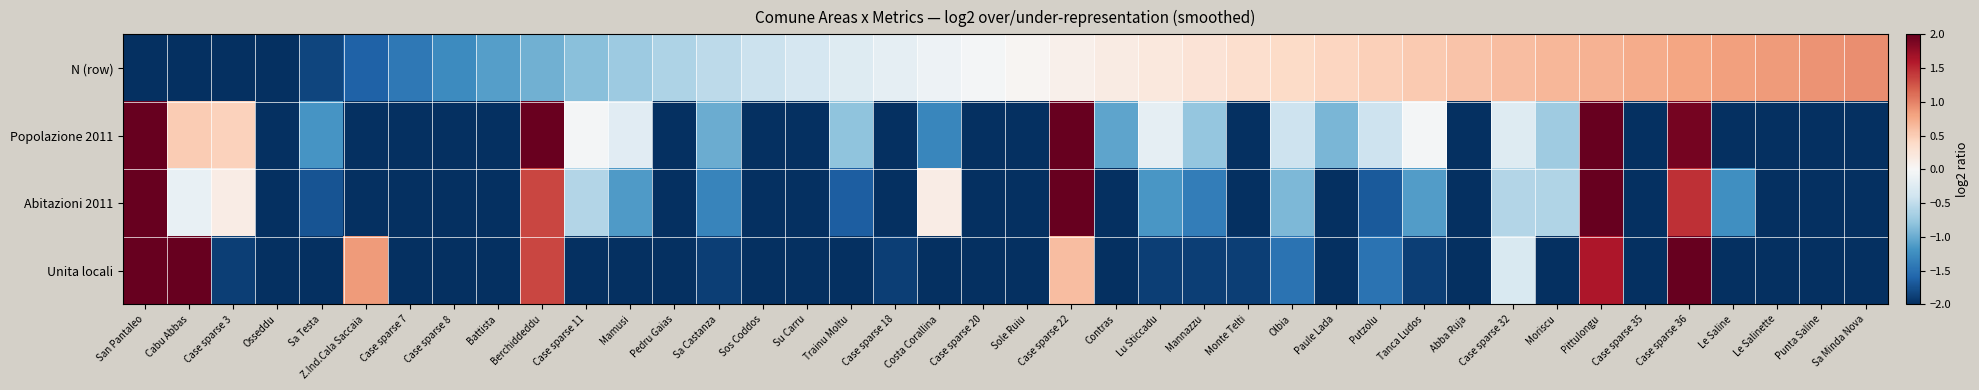

What is the spread (max minus min) of values at Lu Sticcadu?

2.1